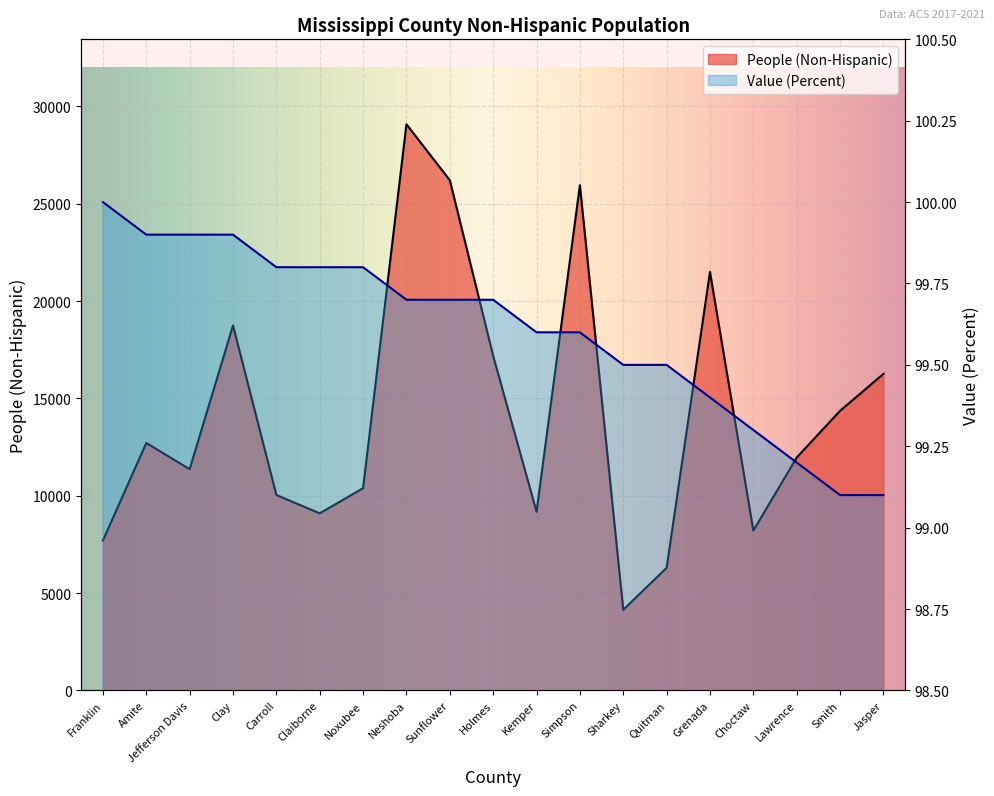

The value of People (Non-Hispanic) at Jefferson Davis is 11361.0. True or false?

True